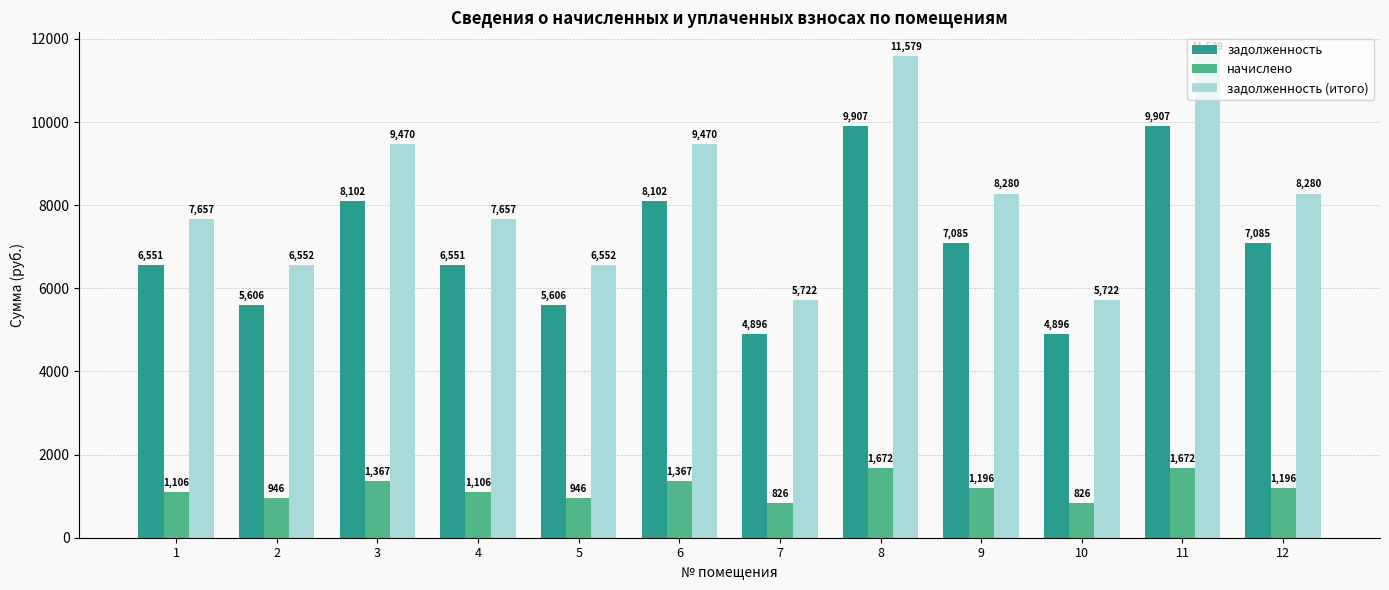

What is the value of the задолженность (итого) bar at the 4th from the left?

7656.5